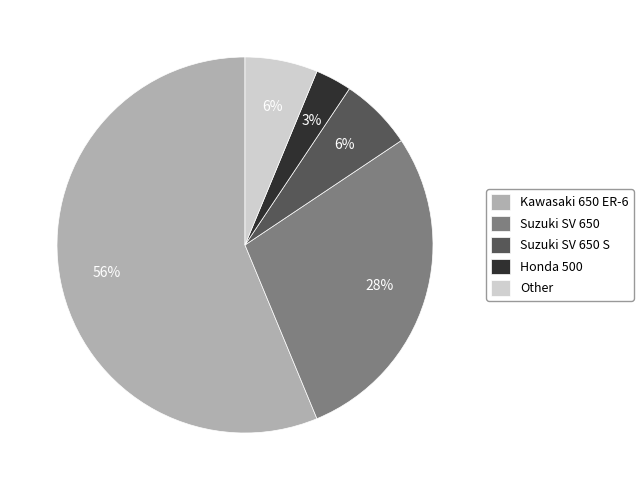

What is the largest slice in the pie chart?

Kawasaki 650 ER-6